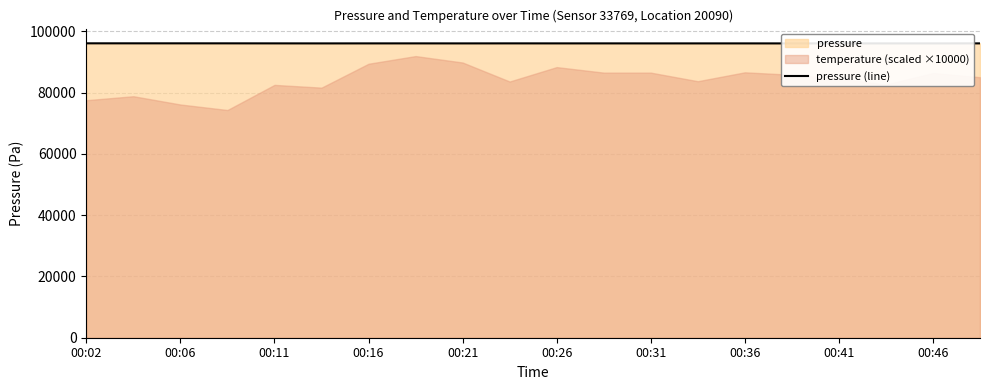

Between 12 and 19, which is larger?

19